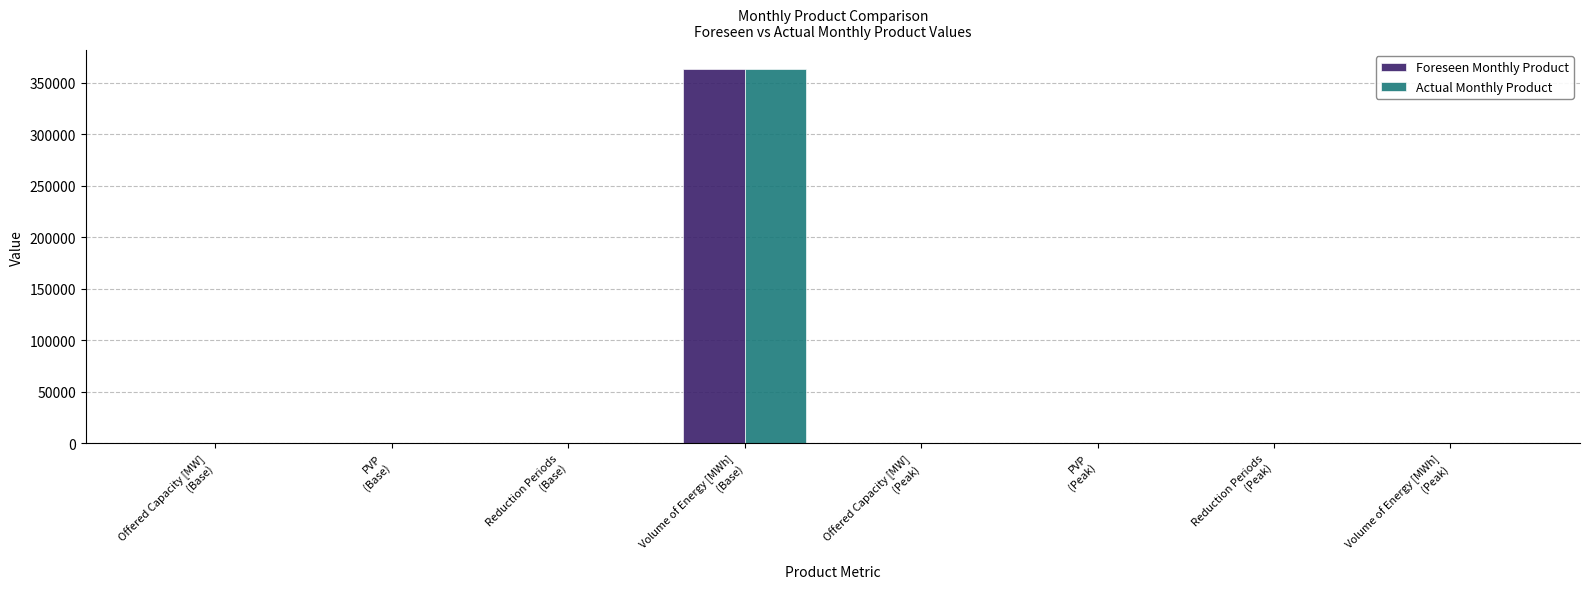

What are all the series names shown in the legend?

Foreseen Monthly Product, Actual Monthly Product